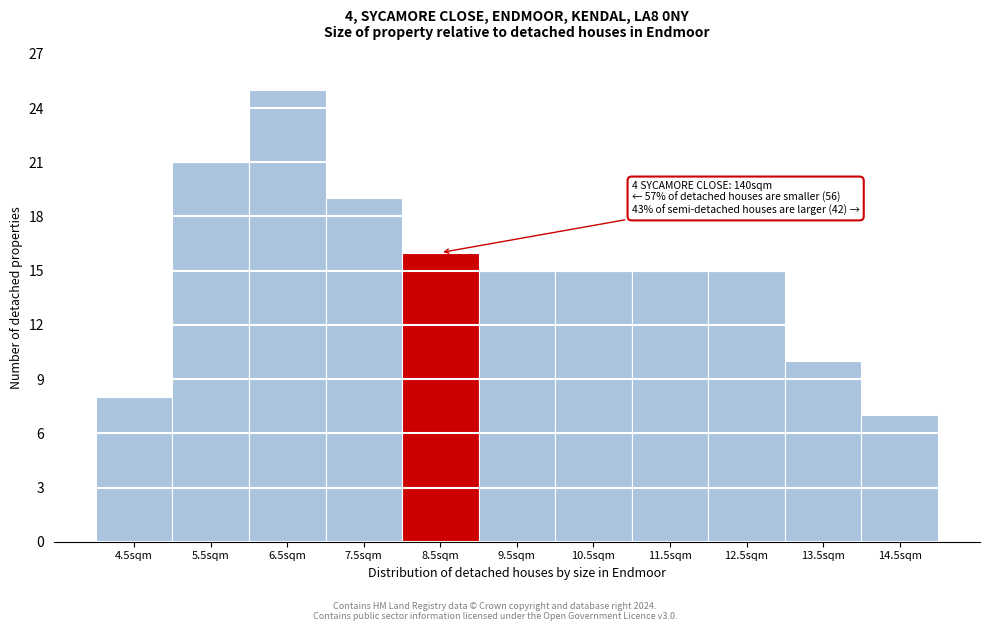

Reading left to right, extract all data points from this chart.

8	21	25	19	16	15	15	15	15	10	7